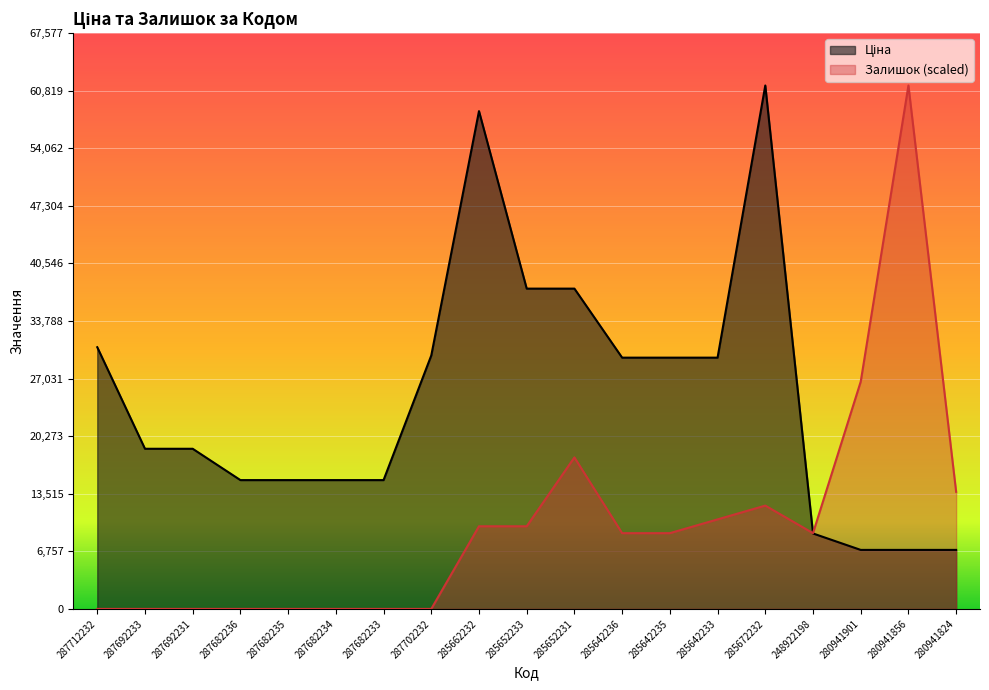

Which has a higher value, 287702232 or 287712232?

287712232